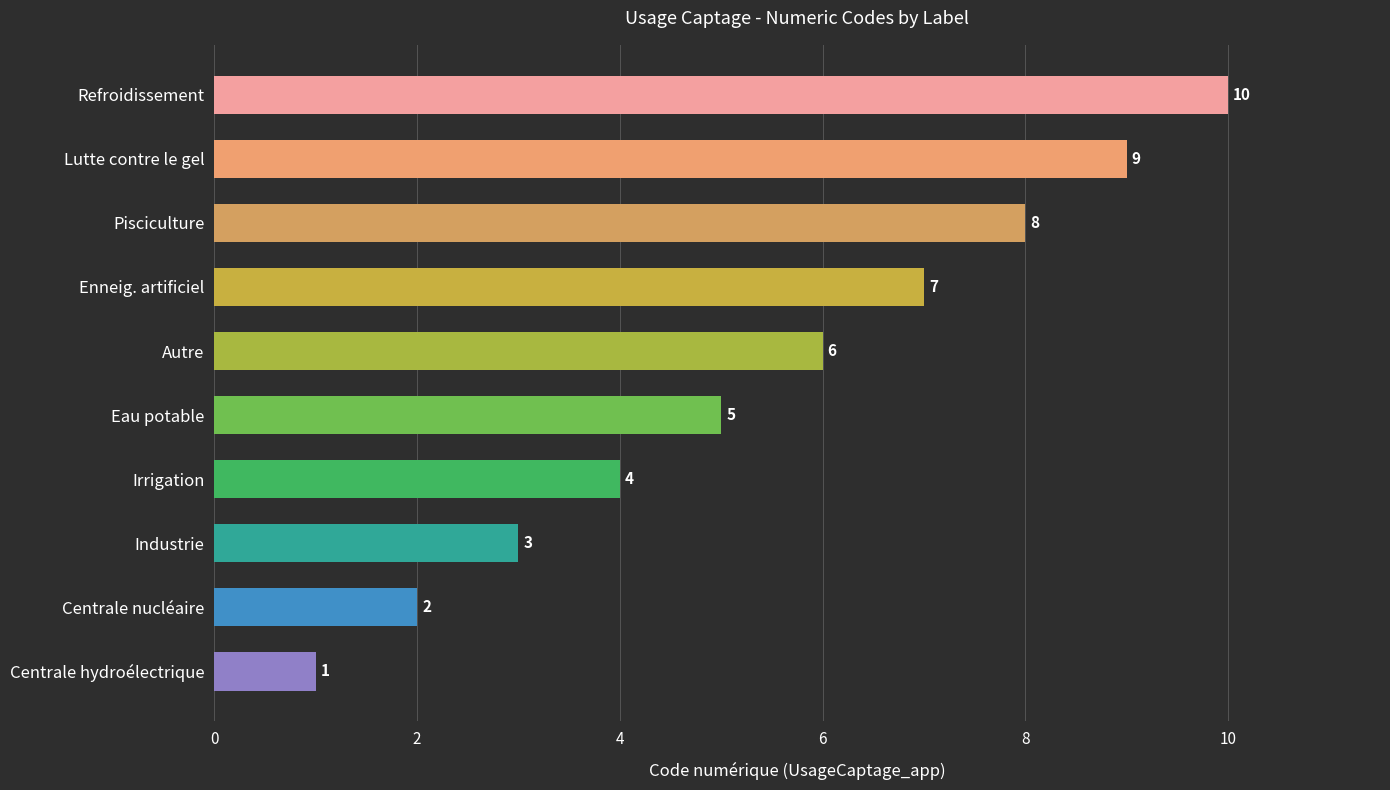

Reading bottom to top, what are all the values shown in this chart?

Centrale hydroélectrique=1	Centrale nucléaire=2	Industrie=3	Irrigation=4	Eau potable=5	Autre=6	Enneig. artificiel=7	Pisciculture=8	Lutte contre le gel=9	Refroidissement=10